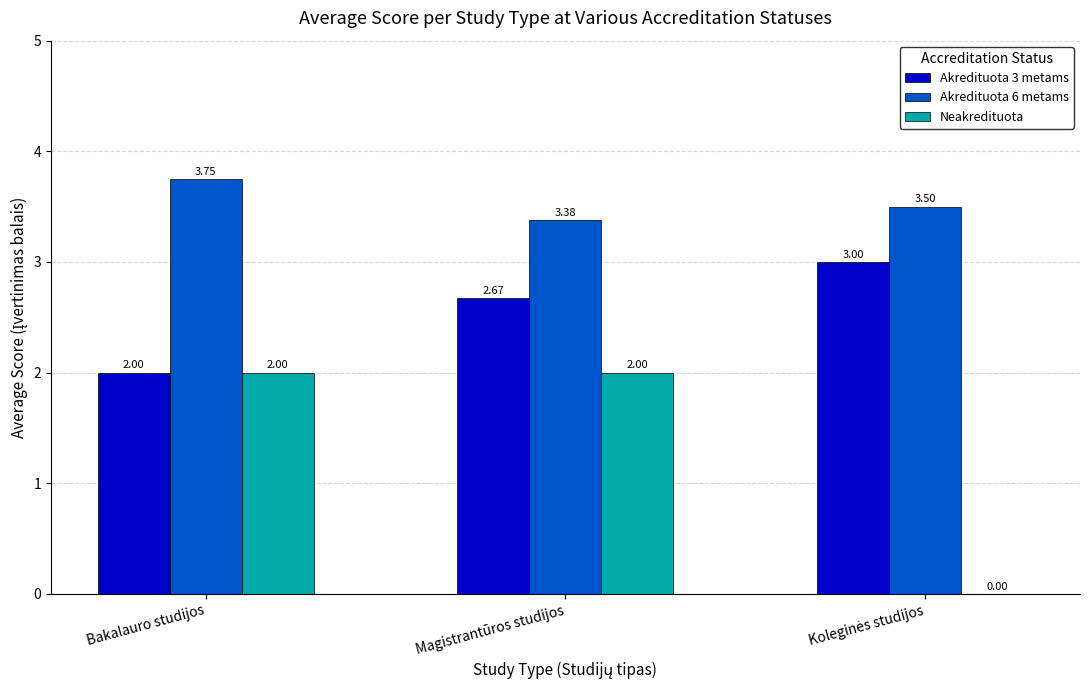

What is the total value across all series at Bakalauro studijos?

7.8